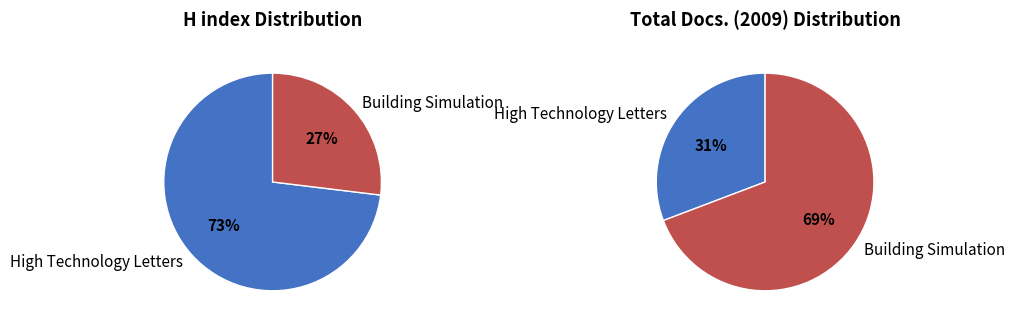

True or false: Building Simulation accounts for 69% of the total.

True